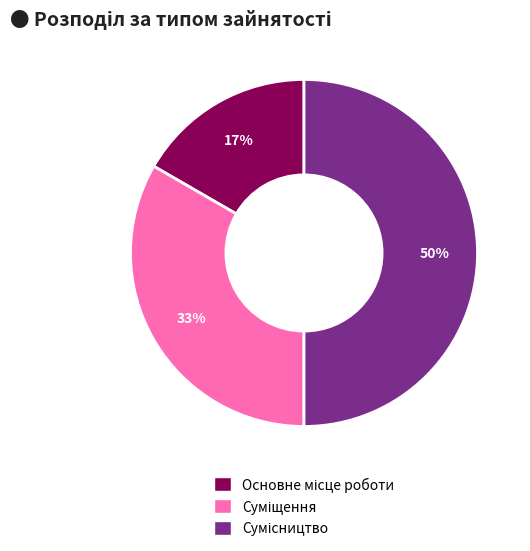

To the nearest percent, what is the difference between the largest and smallest slice percentages?

33%